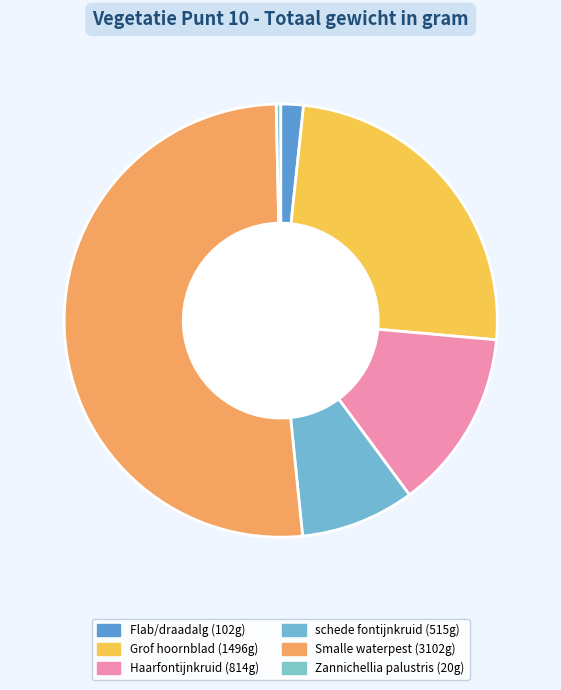

Which category has the smallest portion of the pie?

Zannichellia palustris